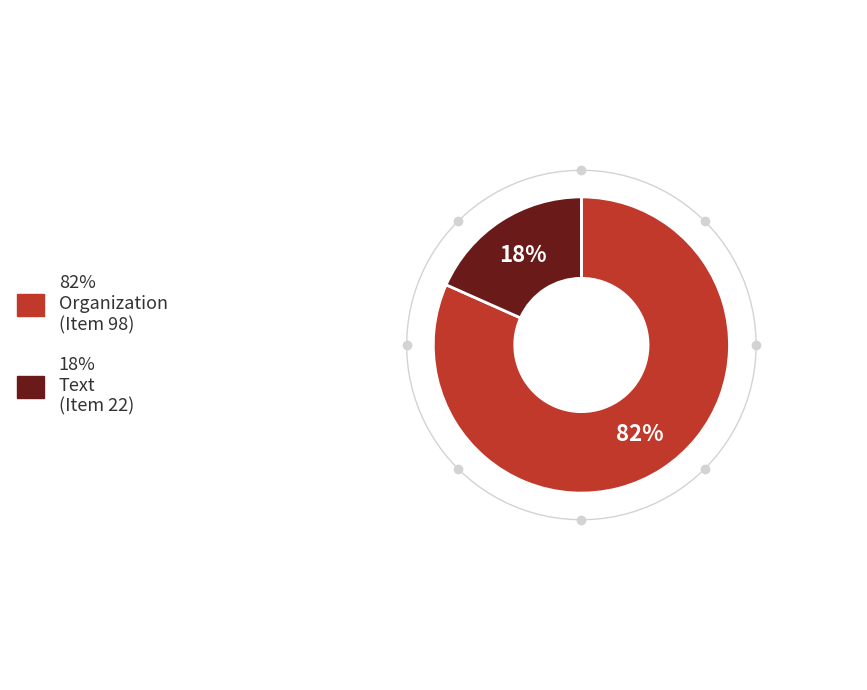

What is the total percentage of Organization (Item 98) and Text (Item 22)?

100.0%